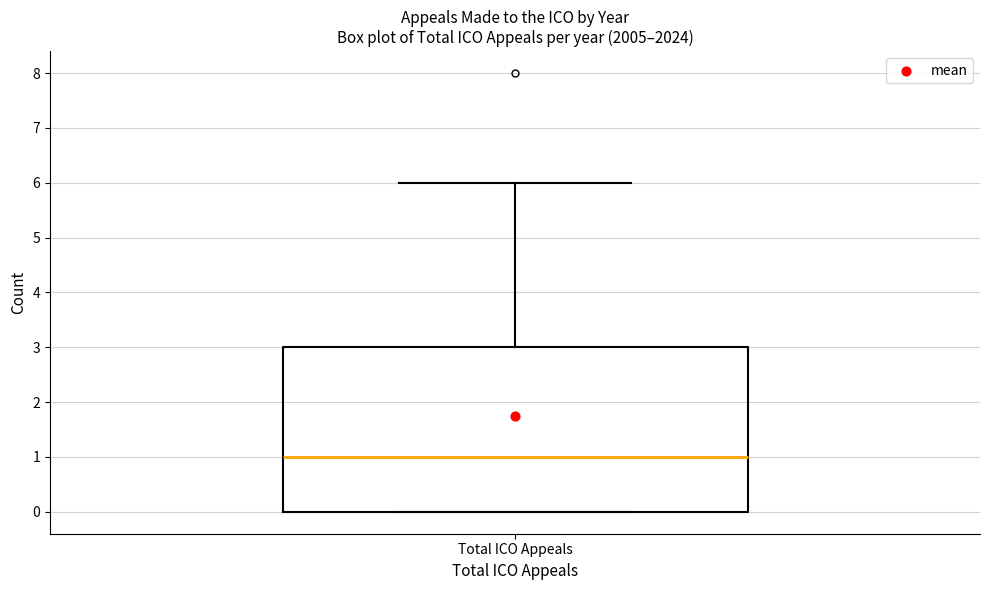

Where does the median line of the box for Total ICO Appeals sit on the y-axis? The values are not printed on the chart, so give them approximately, as read against the axis.

1